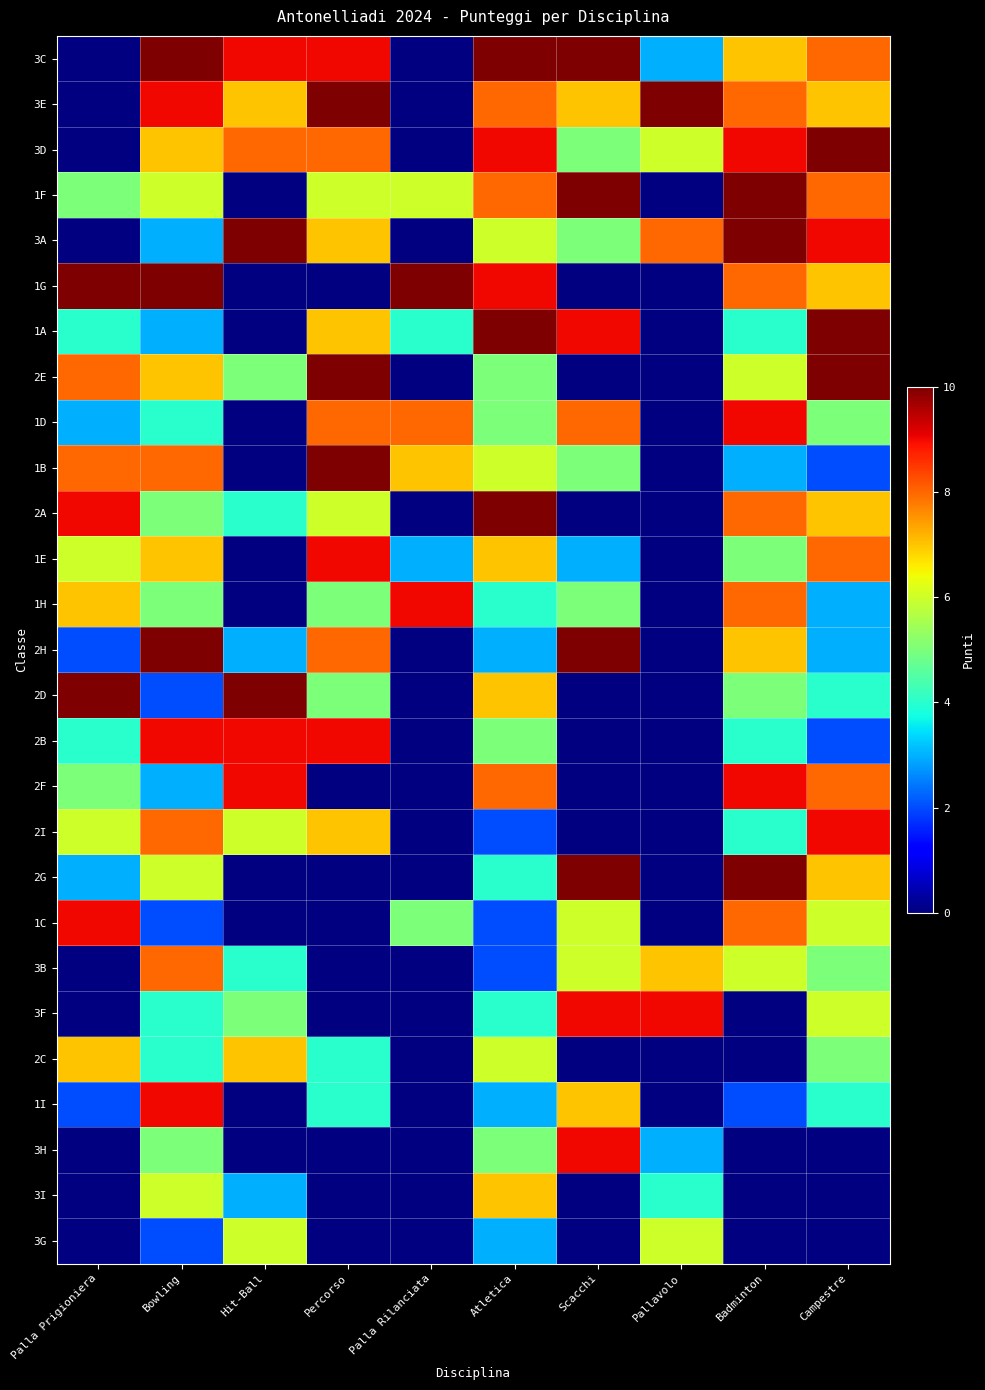

How many data points in 1F are above 8?

2